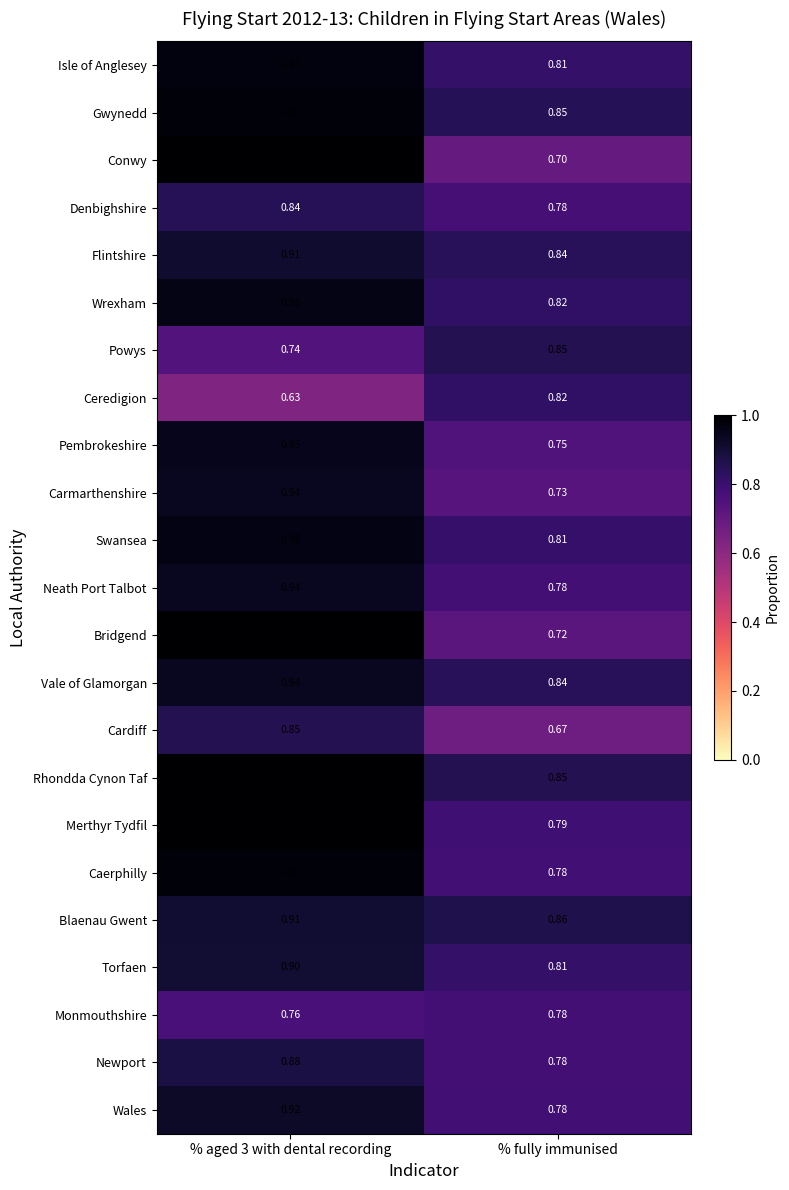

Which series changed the most between % aged 3 with dental recording and % fully immunised?

Conwy